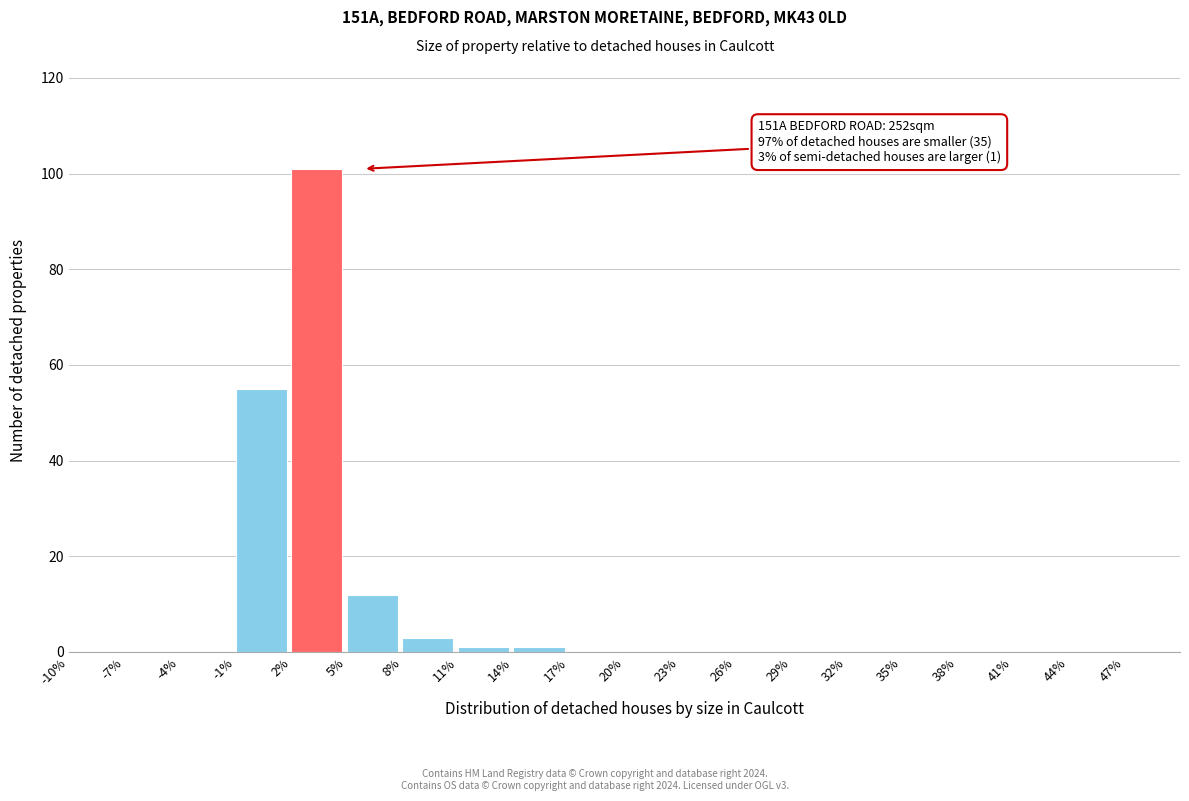

Reading left to right, list all the values displayed in this chart.

-10%=0	-7%=0	-4%=0	-1%=55	2%=101	5%=12	8%=3	11%=1	14%=1	17%=0	20%=0	23%=0	26%=0	29%=0	32%=0	35%=0	38%=0	41%=0	44%=0	47%=0